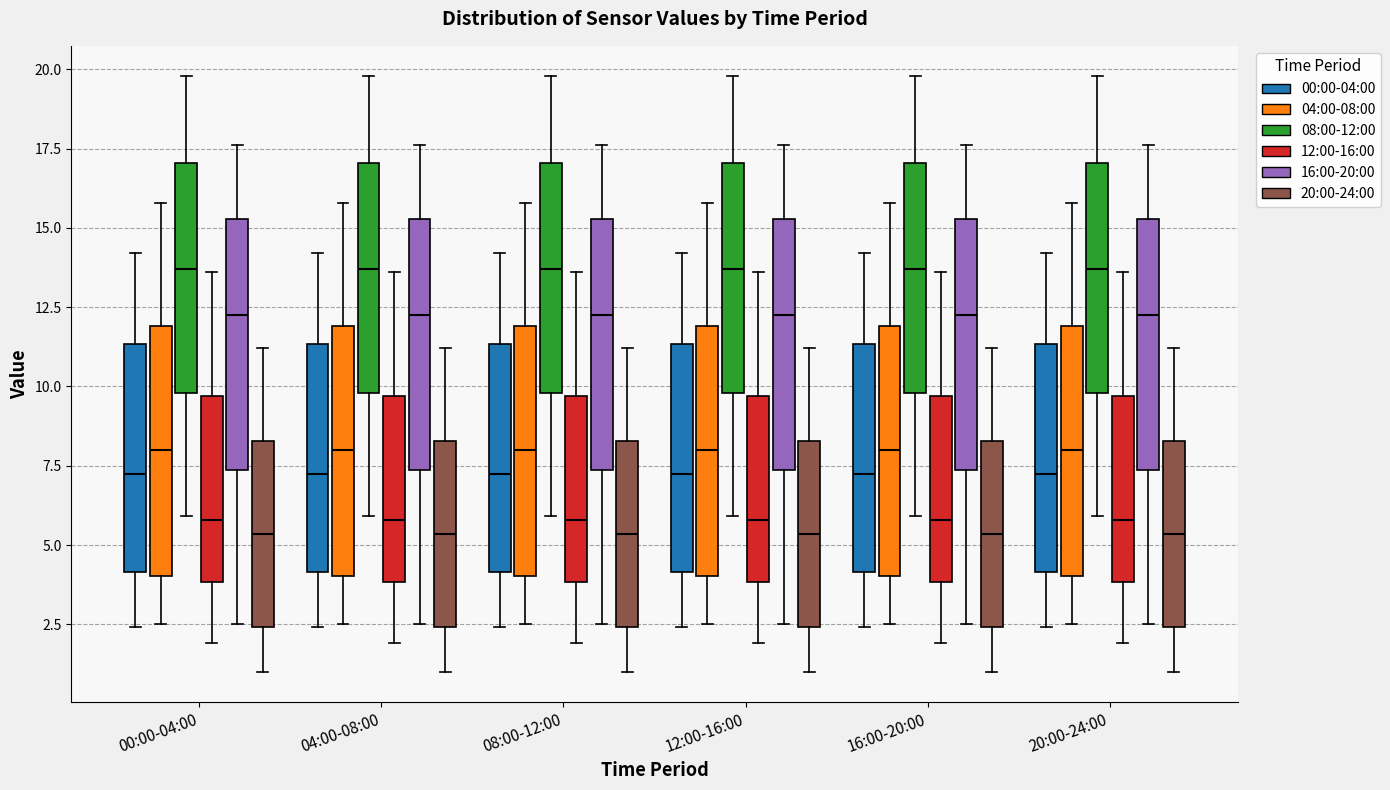

Reading left to right, read every box against the y-axis: the position of its median line, the range the box covers, and the ends of its whiskers. The values are not printed on the chart, so give them approximately, as read against the axis.

00:00-04:00 (00:00-04:00): median 7.5, box 4.0 to 11.5, whiskers 2.5 to 14.0
00:00-04:00 (04:00-08:00): median 8.0, box 4.0 to 12.0, whiskers 2.5 to 16.0
00:00-04:00 (08:00-12:00): median 13.5, box 10.0 to 17.0, whiskers 6.0 to 20.0
00:00-04:00 (12:00-16:00): median 6.0, box 4.0 to 9.5, whiskers 2.0 to 13.5
00:00-04:00 (16:00-20:00): median 12.5, box 7.5 to 15.5, whiskers 2.5 to 17.5
00:00-04:00 (20:00-24:00): median 5.5, box 2.5 to 8.5, whiskers 1.0 to 11.0
04:00-08:00 (00:00-04:00): median 7.5, box 4.0 to 11.5, whiskers 2.5 to 14.0
04:00-08:00 (04:00-08:00): median 8.0, box 4.0 to 12.0, whiskers 2.5 to 16.0
04:00-08:00 (08:00-12:00): median 13.5, box 10.0 to 17.0, whiskers 6.0 to 20.0
04:00-08:00 (12:00-16:00): median 6.0, box 4.0 to 9.5, whiskers 2.0 to 13.5
04:00-08:00 (16:00-20:00): median 12.5, box 7.5 to 15.5, whiskers 2.5 to 17.5
04:00-08:00 (20:00-24:00): median 5.5, box 2.5 to 8.5, whiskers 1.0 to 11.0
08:00-12:00 (00:00-04:00): median 7.5, box 4.0 to 11.5, whiskers 2.5 to 14.0
08:00-12:00 (04:00-08:00): median 8.0, box 4.0 to 12.0, whiskers 2.5 to 16.0
08:00-12:00 (08:00-12:00): median 13.5, box 10.0 to 17.0, whiskers 6.0 to 20.0
08:00-12:00 (12:00-16:00): median 6.0, box 4.0 to 9.5, whiskers 2.0 to 13.5
08:00-12:00 (16:00-20:00): median 12.5, box 7.5 to 15.5, whiskers 2.5 to 17.5
08:00-12:00 (20:00-24:00): median 5.5, box 2.5 to 8.5, whiskers 1.0 to 11.0
12:00-16:00 (00:00-04:00): median 7.5, box 4.0 to 11.5, whiskers 2.5 to 14.0
12:00-16:00 (04:00-08:00): median 8.0, box 4.0 to 12.0, whiskers 2.5 to 16.0
12:00-16:00 (08:00-12:00): median 13.5, box 10.0 to 17.0, whiskers 6.0 to 20.0
12:00-16:00 (12:00-16:00): median 6.0, box 4.0 to 9.5, whiskers 2.0 to 13.5
12:00-16:00 (16:00-20:00): median 12.5, box 7.5 to 15.5, whiskers 2.5 to 17.5
12:00-16:00 (20:00-24:00): median 5.5, box 2.5 to 8.5, whiskers 1.0 to 11.0
16:00-20:00 (00:00-04:00): median 7.5, box 4.0 to 11.5, whiskers 2.5 to 14.0
16:00-20:00 (04:00-08:00): median 8.0, box 4.0 to 12.0, whiskers 2.5 to 16.0
16:00-20:00 (08:00-12:00): median 13.5, box 10.0 to 17.0, whiskers 6.0 to 20.0
16:00-20:00 (12:00-16:00): median 6.0, box 4.0 to 9.5, whiskers 2.0 to 13.5
16:00-20:00 (16:00-20:00): median 12.5, box 7.5 to 15.5, whiskers 2.5 to 17.5
16:00-20:00 (20:00-24:00): median 5.5, box 2.5 to 8.5, whiskers 1.0 to 11.0
20:00-24:00 (00:00-04:00): median 7.5, box 4.0 to 11.5, whiskers 2.5 to 14.0
20:00-24:00 (04:00-08:00): median 8.0, box 4.0 to 12.0, whiskers 2.5 to 16.0
20:00-24:00 (08:00-12:00): median 13.5, box 10.0 to 17.0, whiskers 6.0 to 20.0
20:00-24:00 (12:00-16:00): median 6.0, box 4.0 to 9.5, whiskers 2.0 to 13.5
20:00-24:00 (16:00-20:00): median 12.5, box 7.5 to 15.5, whiskers 2.5 to 17.5
20:00-24:00 (20:00-24:00): median 5.5, box 2.5 to 8.5, whiskers 1.0 to 11.0